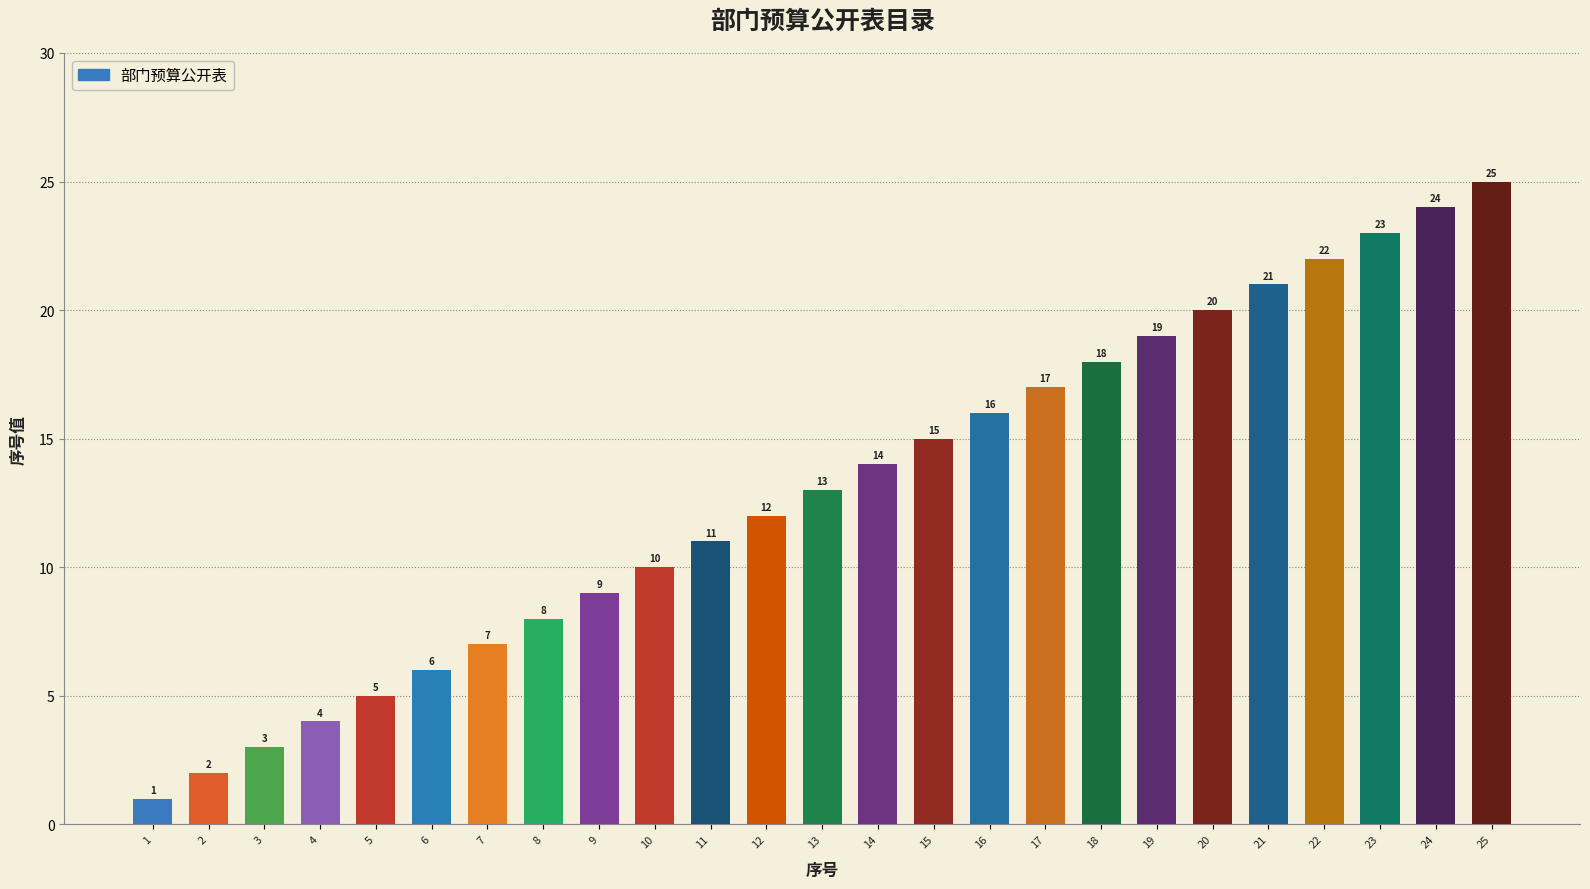

List the labels in order of value, largest first.

25, 24, 23, 22, 21, 20, 19, 18, 17, 16, 15, 14, 13, 12, 11, 10, 9, 8, 7, 6, 5, 4, 3, 2, 1